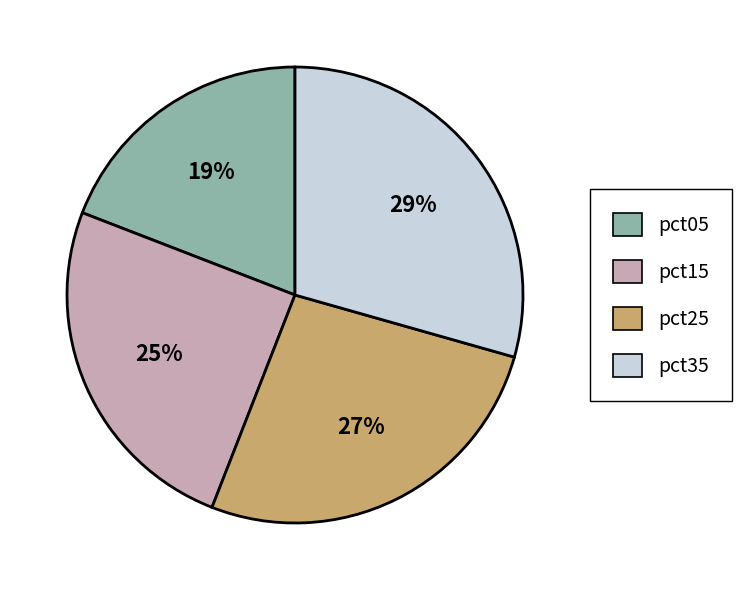

How many slices are in this pie chart?

4